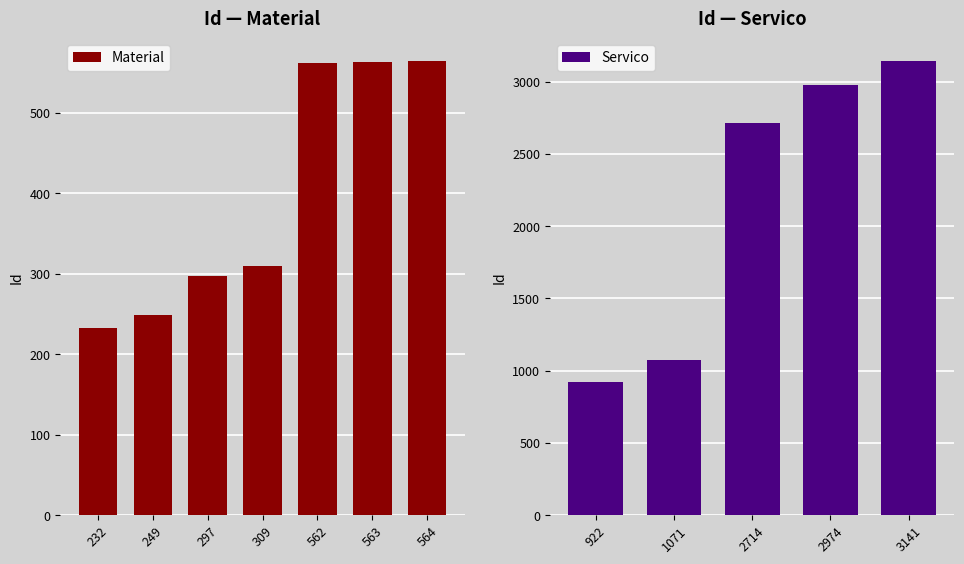

What is the ratio of the value at 564 to the value at 2714?

0.2